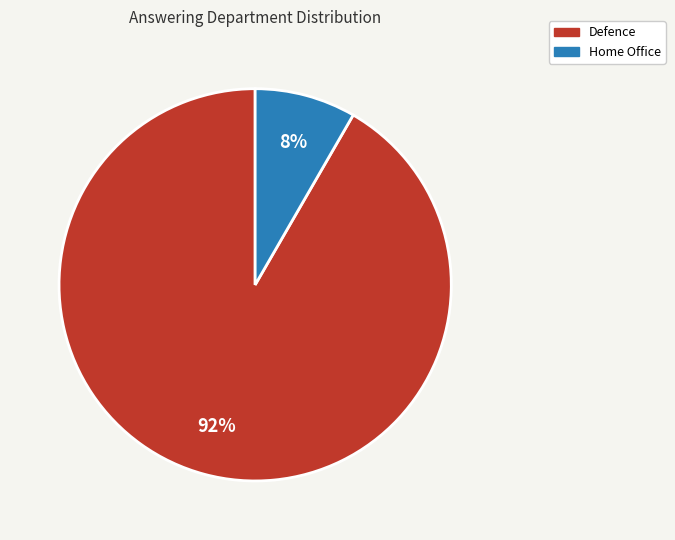

Is there any slice that represents more than half of the pie?

Yes